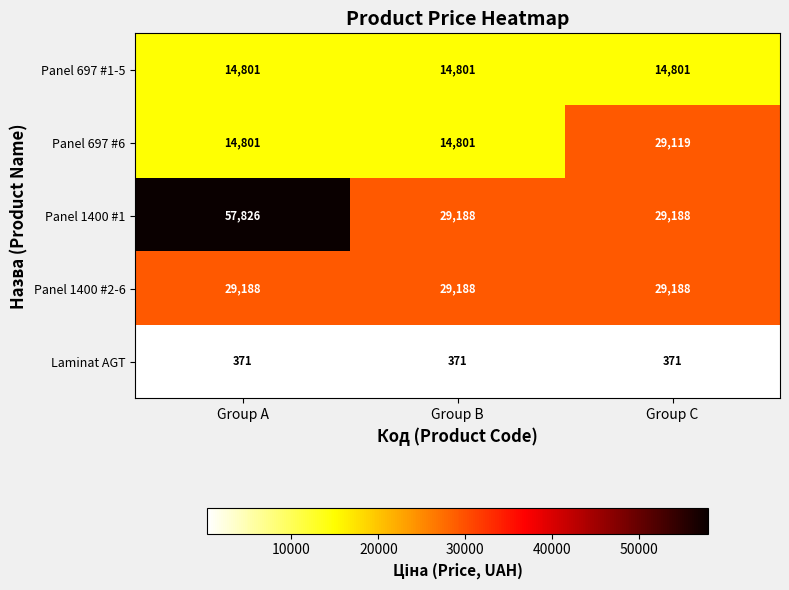

The value of Laminat AGT at Group A is 615. True or false?

False